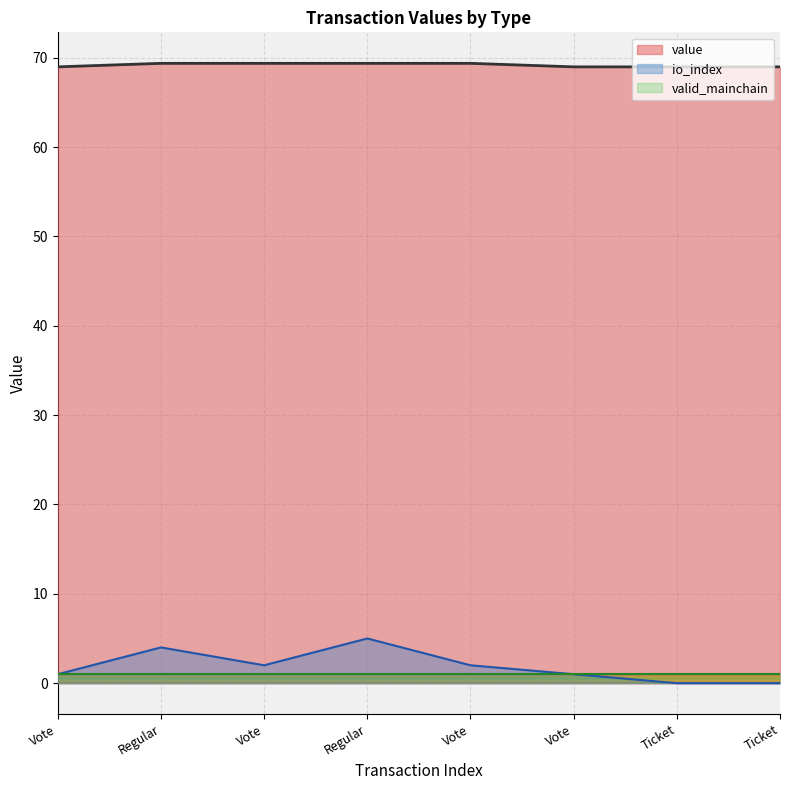

At which label does value first exceed 69?

Regular